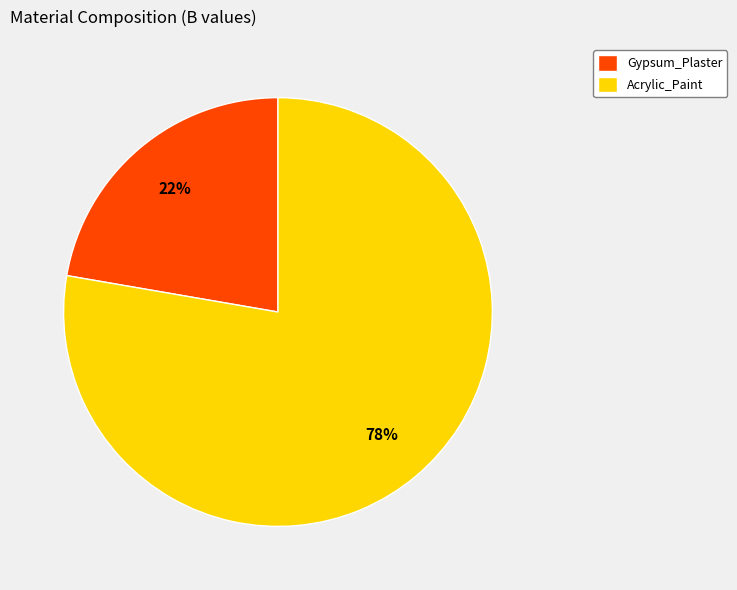

What is the largest slice in the pie chart?

Acrylic_Paint